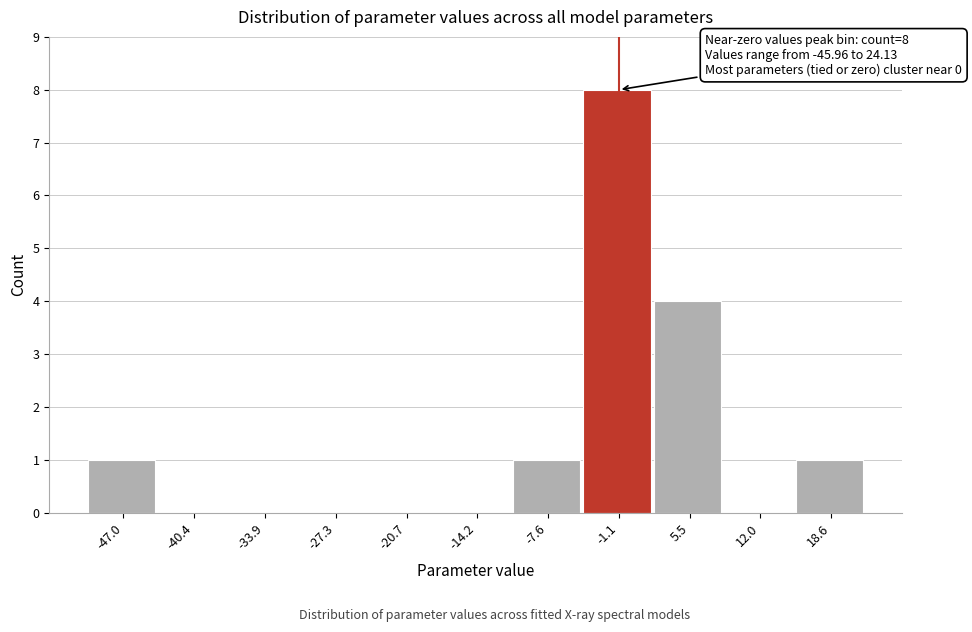

Reading right to left, list all the values displayed in this chart.

18.6=1	12.0=0	5.5=4	-1.1=8	-7.6=1	-14.2=0	-20.7=0	-27.3=0	-33.9=0	-40.4=0	-47.0=1